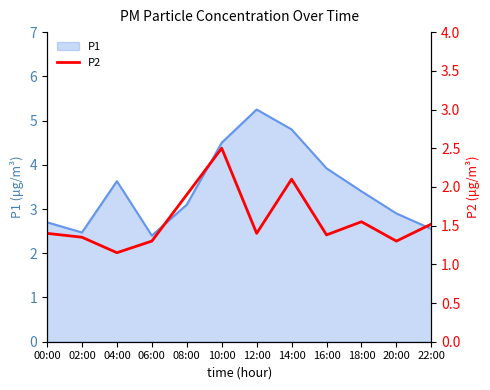

The P1 series shows 2.5 at 02:00. True or false?

True